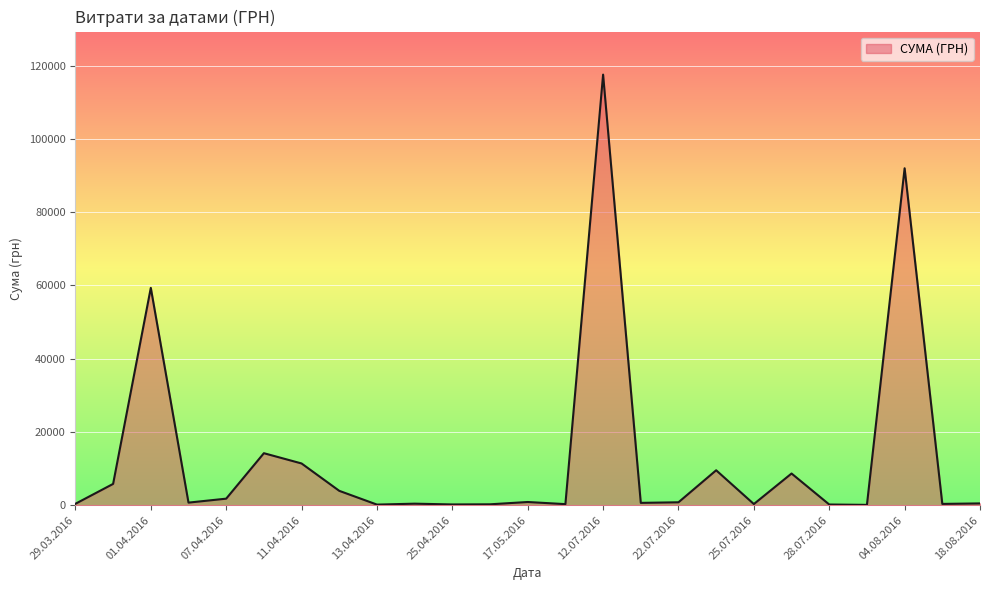

What is the difference between the maximum and minimum values?

117471.0